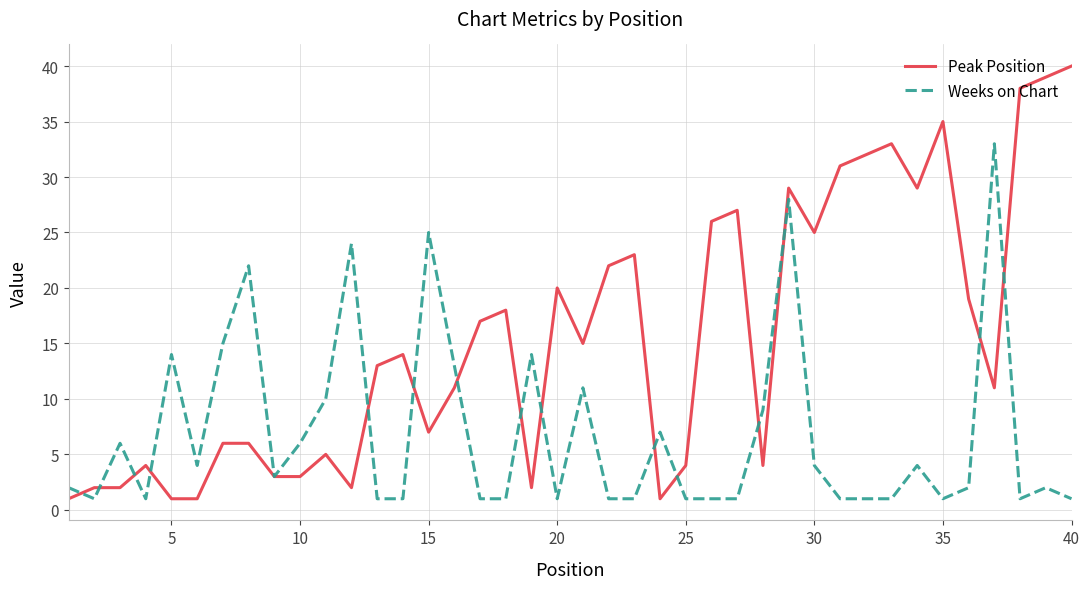

Which series has the largest total across all categories?

Peak Position